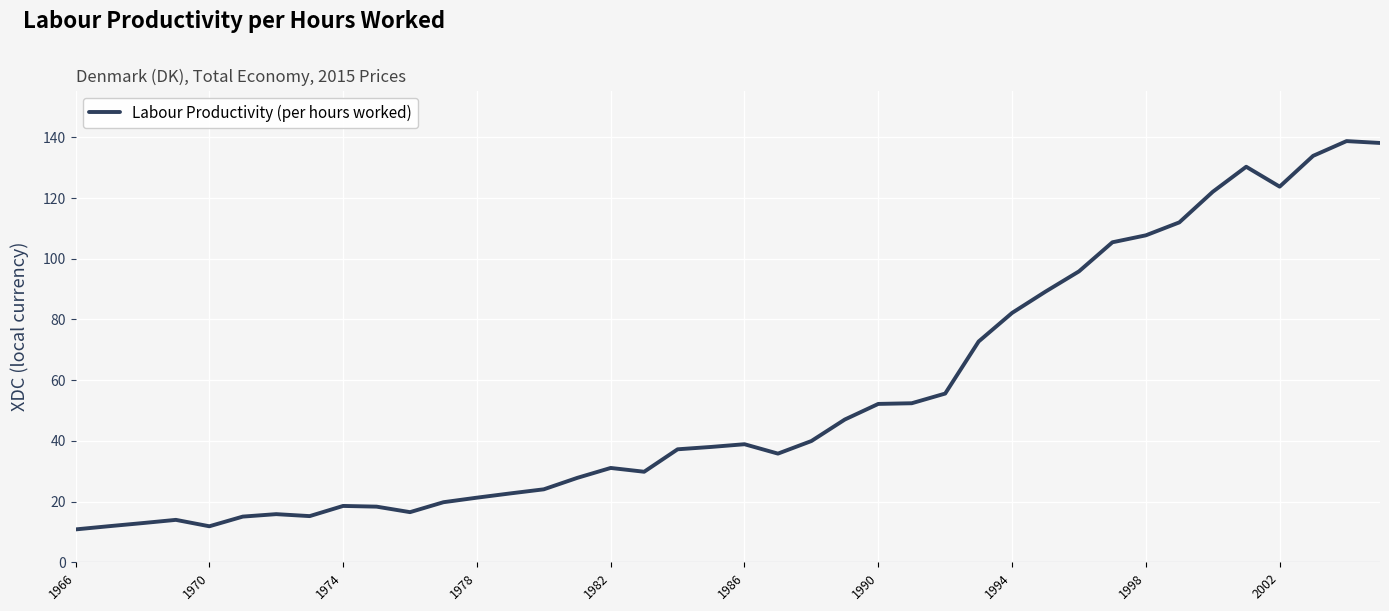

Is this an area chart (filled region under the line)?

No